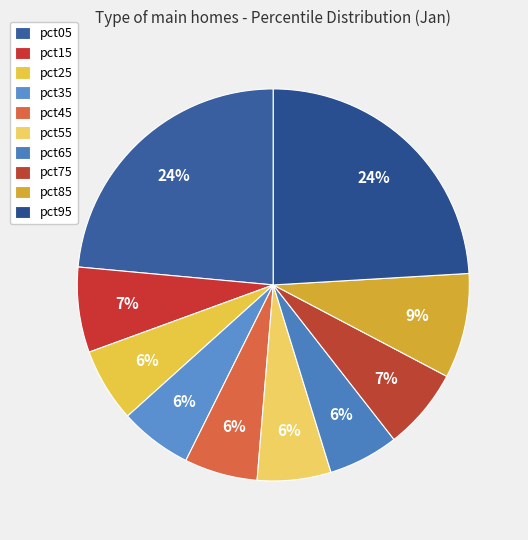

To the nearest percent, what percentage of the pie is pct25?

6%